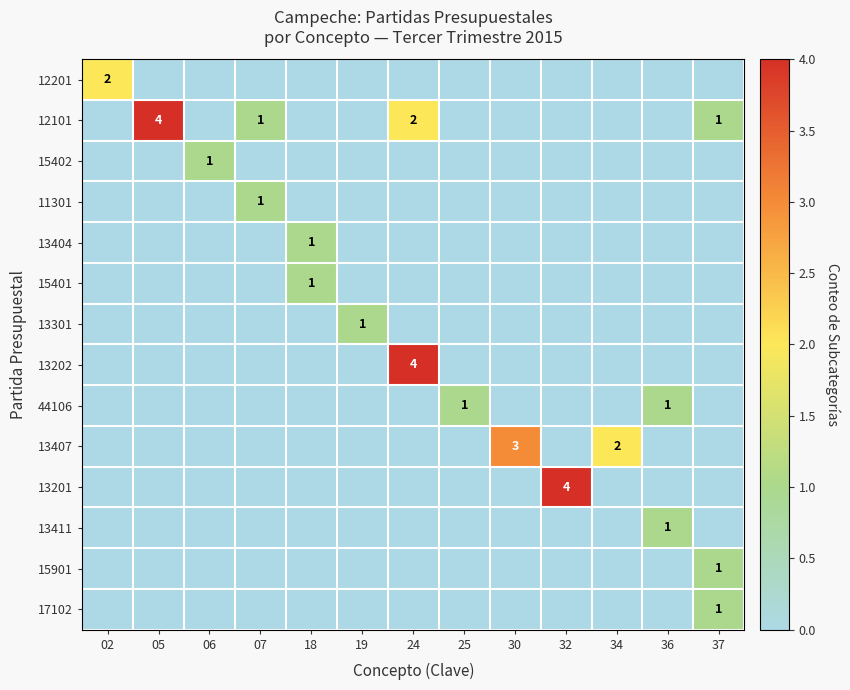

How many data points in 15402 are above 0?

1